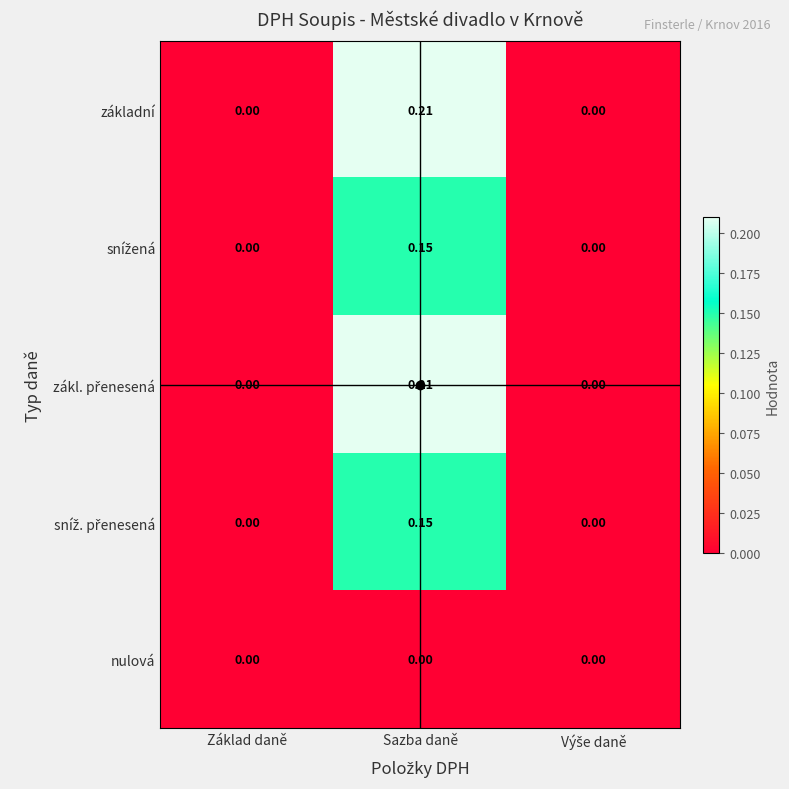

At which category is the sum across all series the highest?

Sazba daně